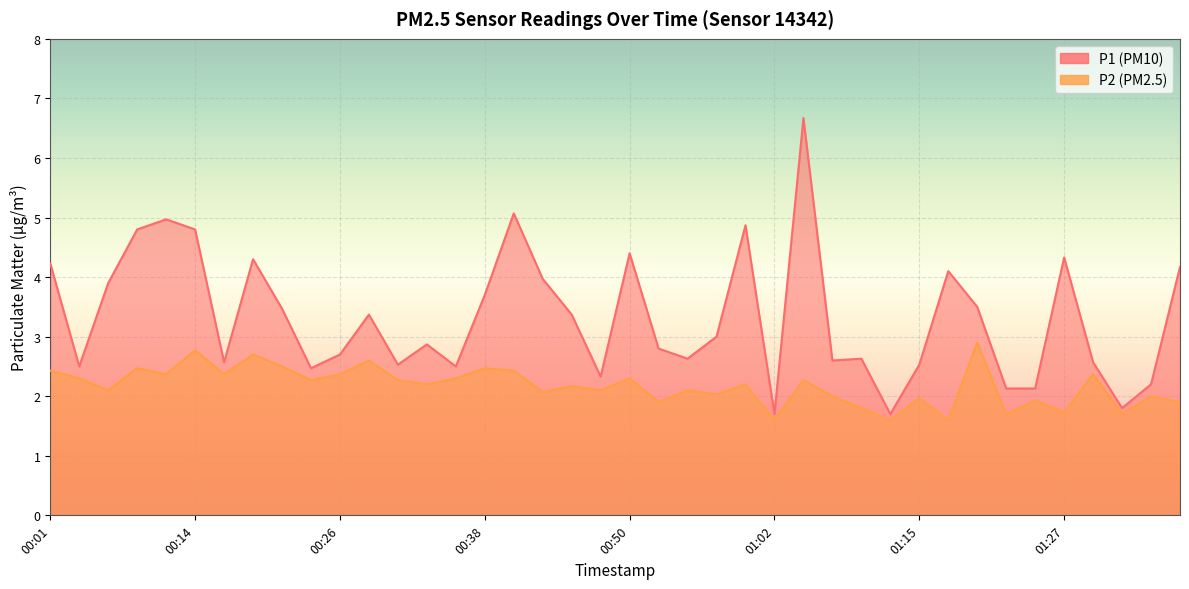

What is the difference between the second highest and second lowest values in the P2 series?

1.2